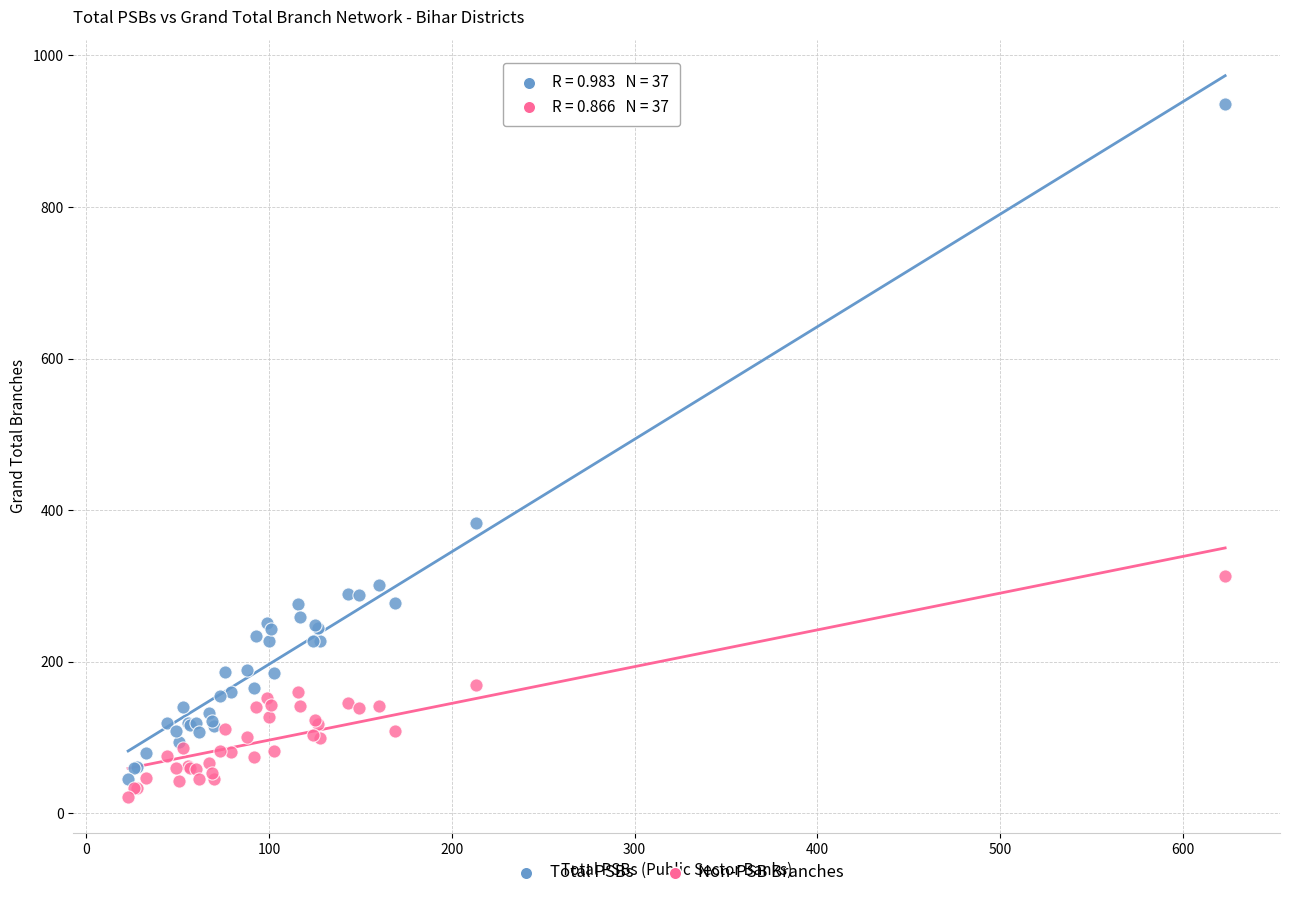

Across all series, what Y value is closest to 479?

383